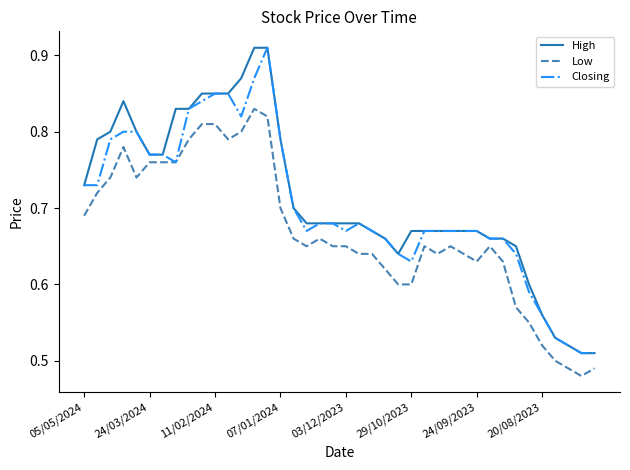

True or false: Low and High intersect in this chart.

False